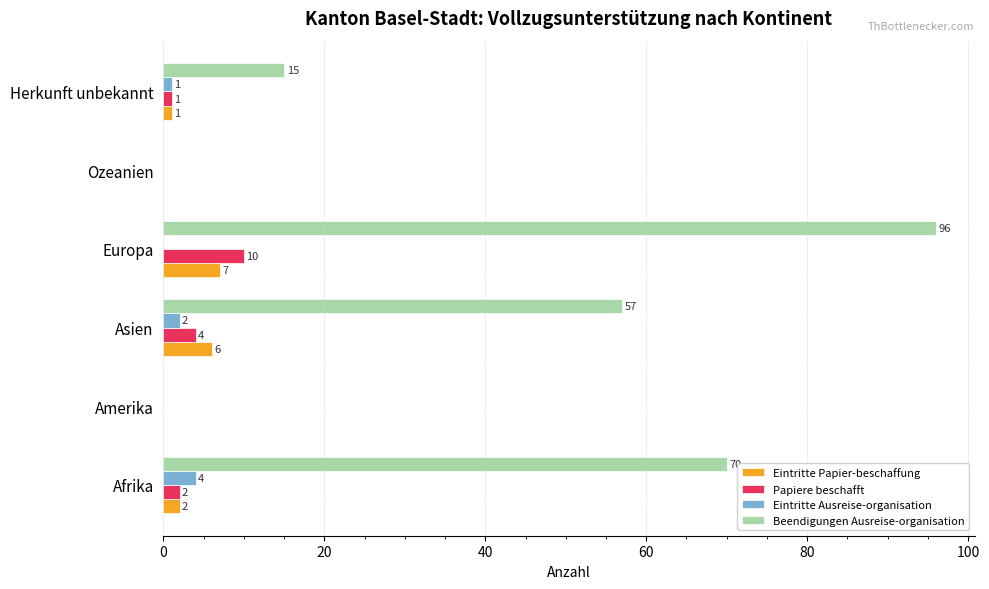

Which series has the largest total across all categories?

Beendigungen Ausreise-organisation